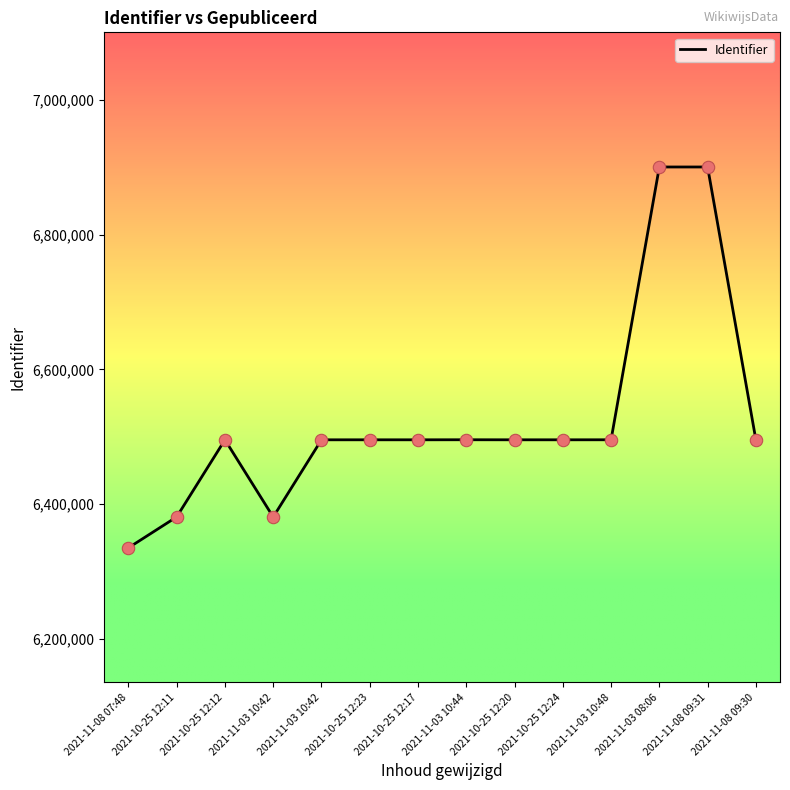

Approximately how many times larger is the value at 2021-10-25 12:23 compared to 2021-10-25 12:17?

1.0